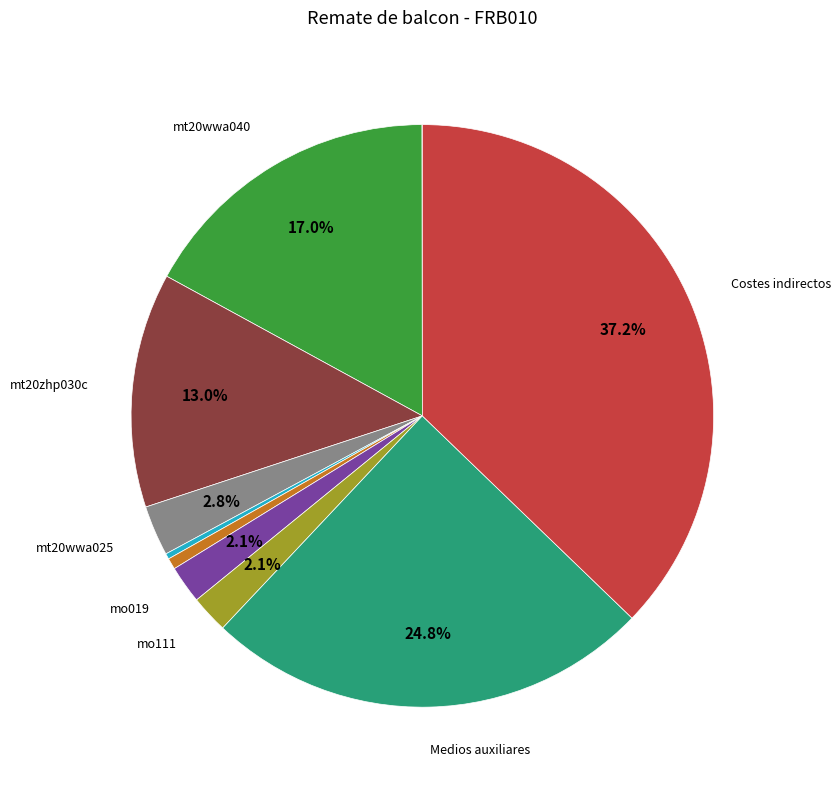

Does any single category account for the majority?

No